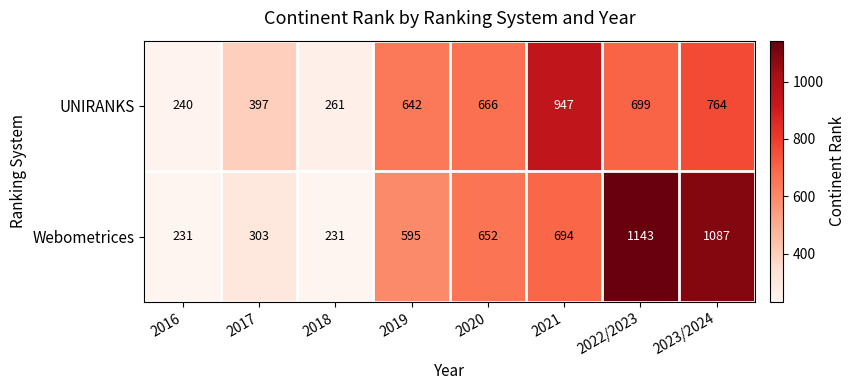

How many data points in Webometrices are less than 652?

4